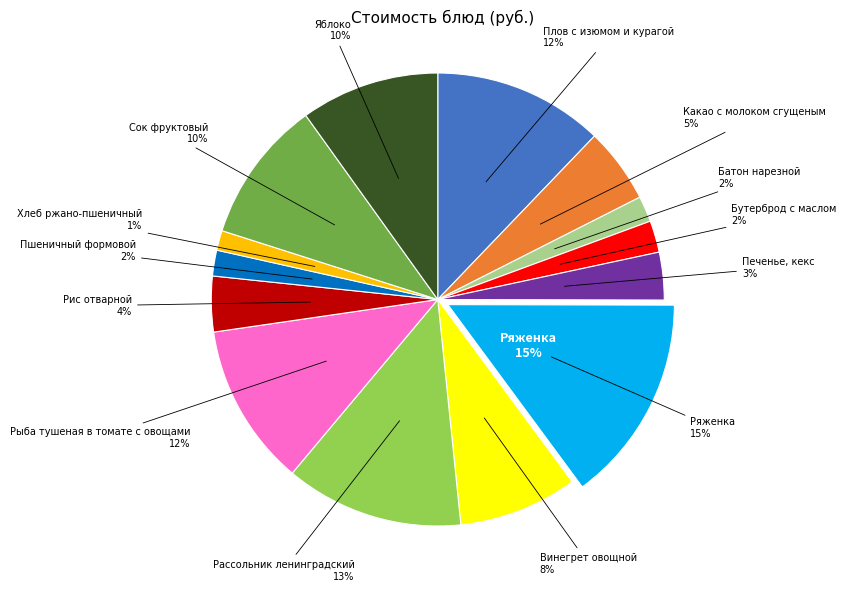

Is it true that Бутерброд с маслом is 15% of the pie?

False